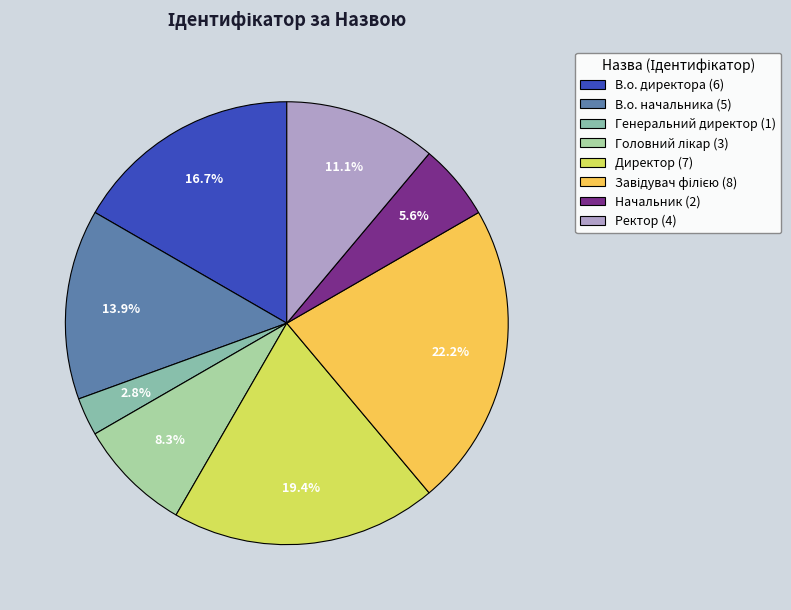

Which slice is the largest?

Завідувач філією